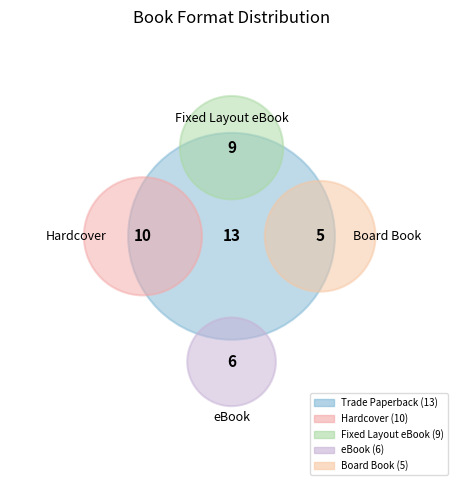

Is the sum of Fixed Layout eBook and Hardcover greater than half?

No